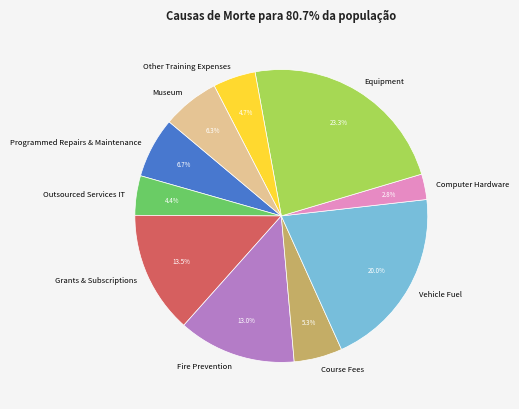

How many segments does this pie chart have?

10